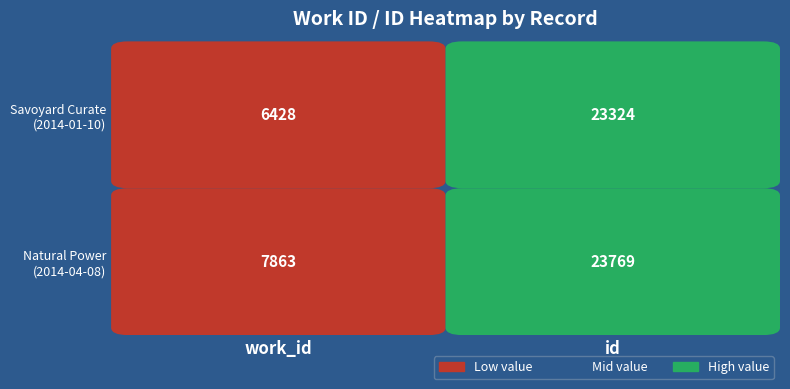

What is the average value of the Row 2 series?

15816